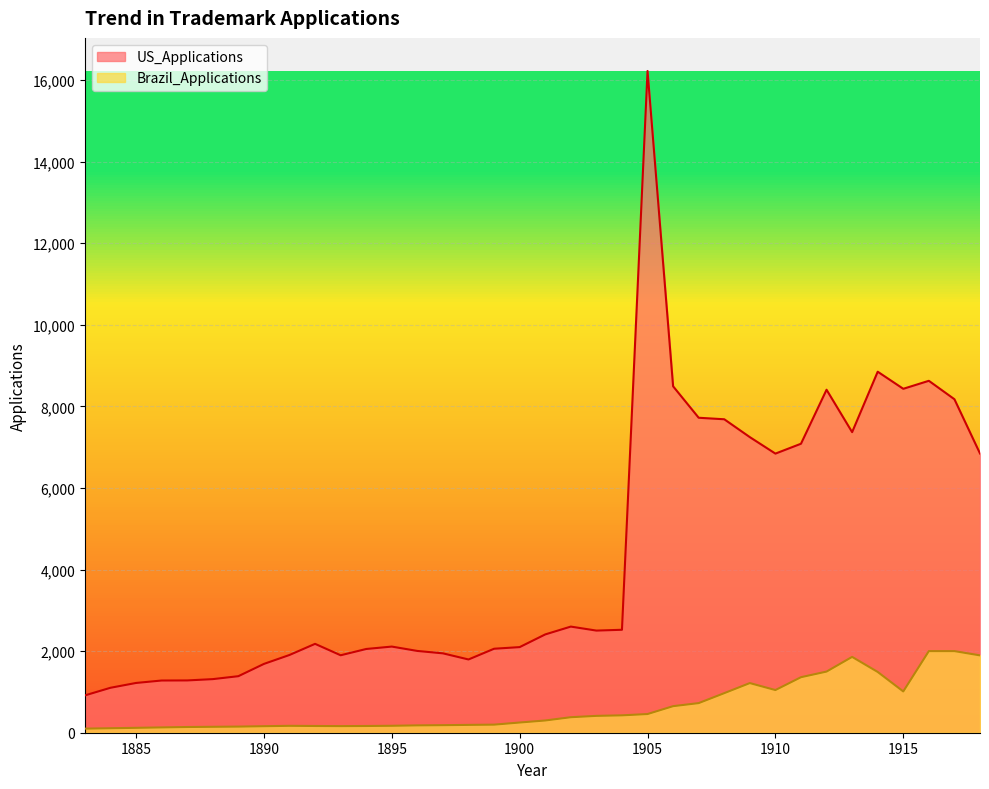

How many values in the Brazil_Applications series are below 300?

18